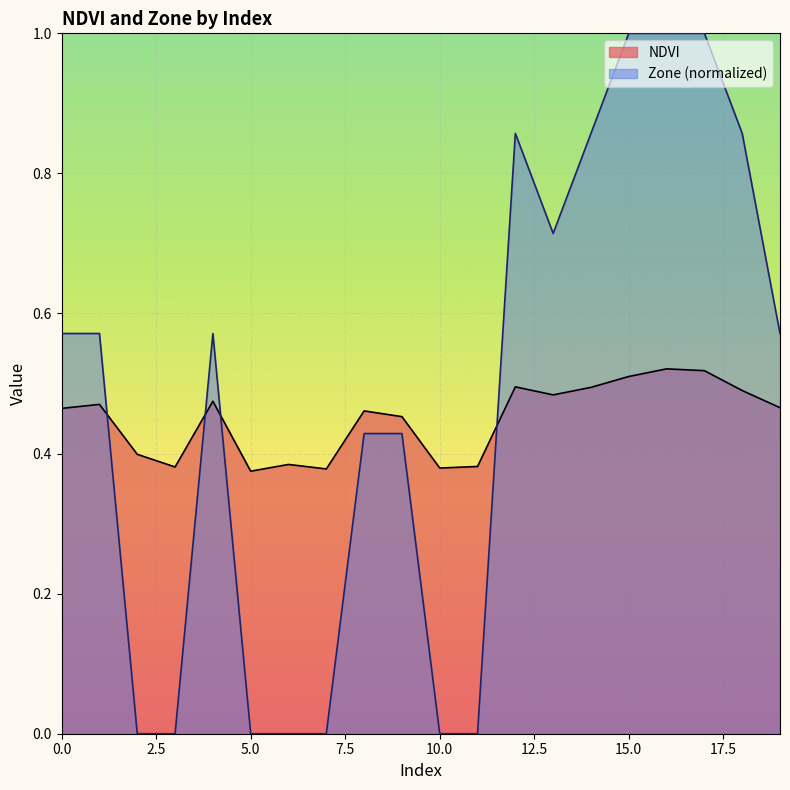

Rank the series by their average value, from highest to lowest.

Zone (normalized), NDVI